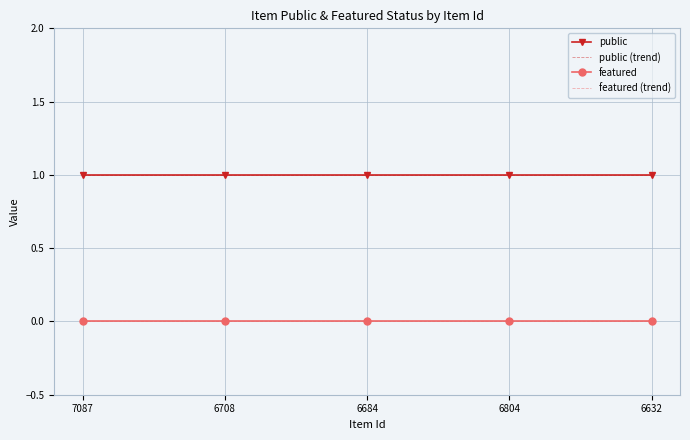

Rank the series by their maximum value, from lowest to highest.

featured, featured (trend), public, public (trend)